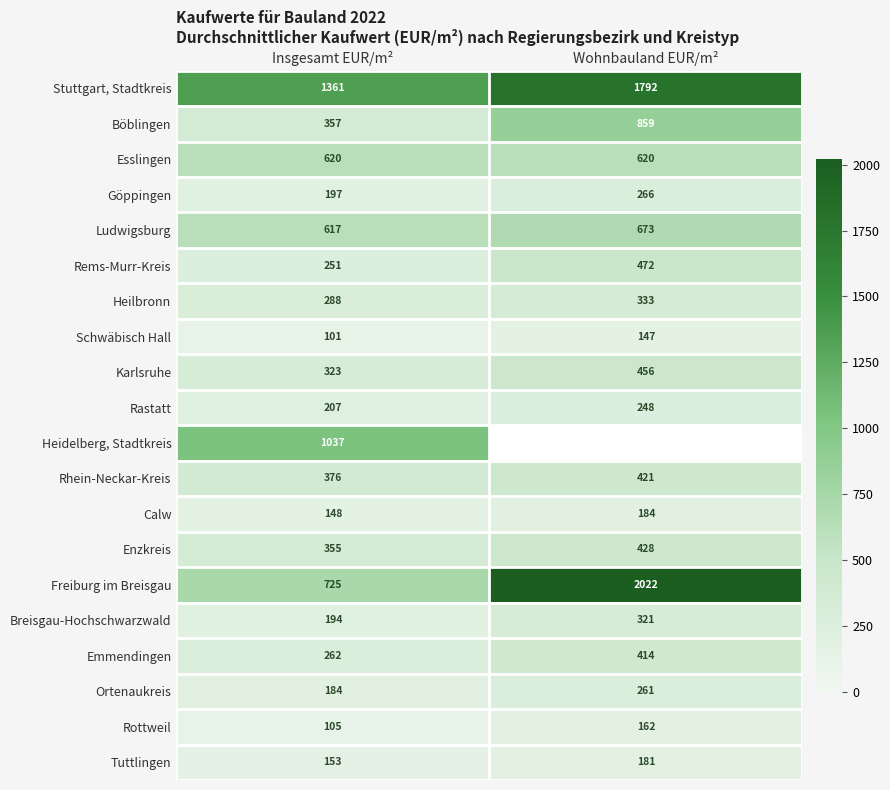

Is it true that Rastatt equals 415.2 at Wohnbauland EUR/m²?

False